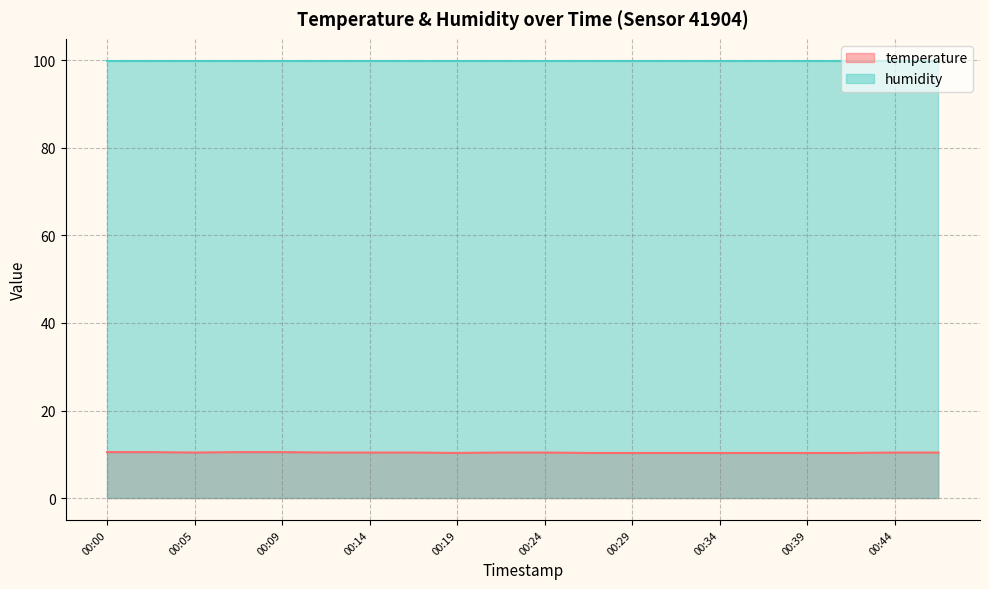

List the labels in order of value, smallest first.

00:19, 00:27, 00:29, 00:31, 00:34, 00:36, 00:39, 00:41, 00:05, 00:12, 00:14, 00:17, 00:22, 00:24, 00:44, 00:46, 00:00, 00:02, 00:07, 00:09